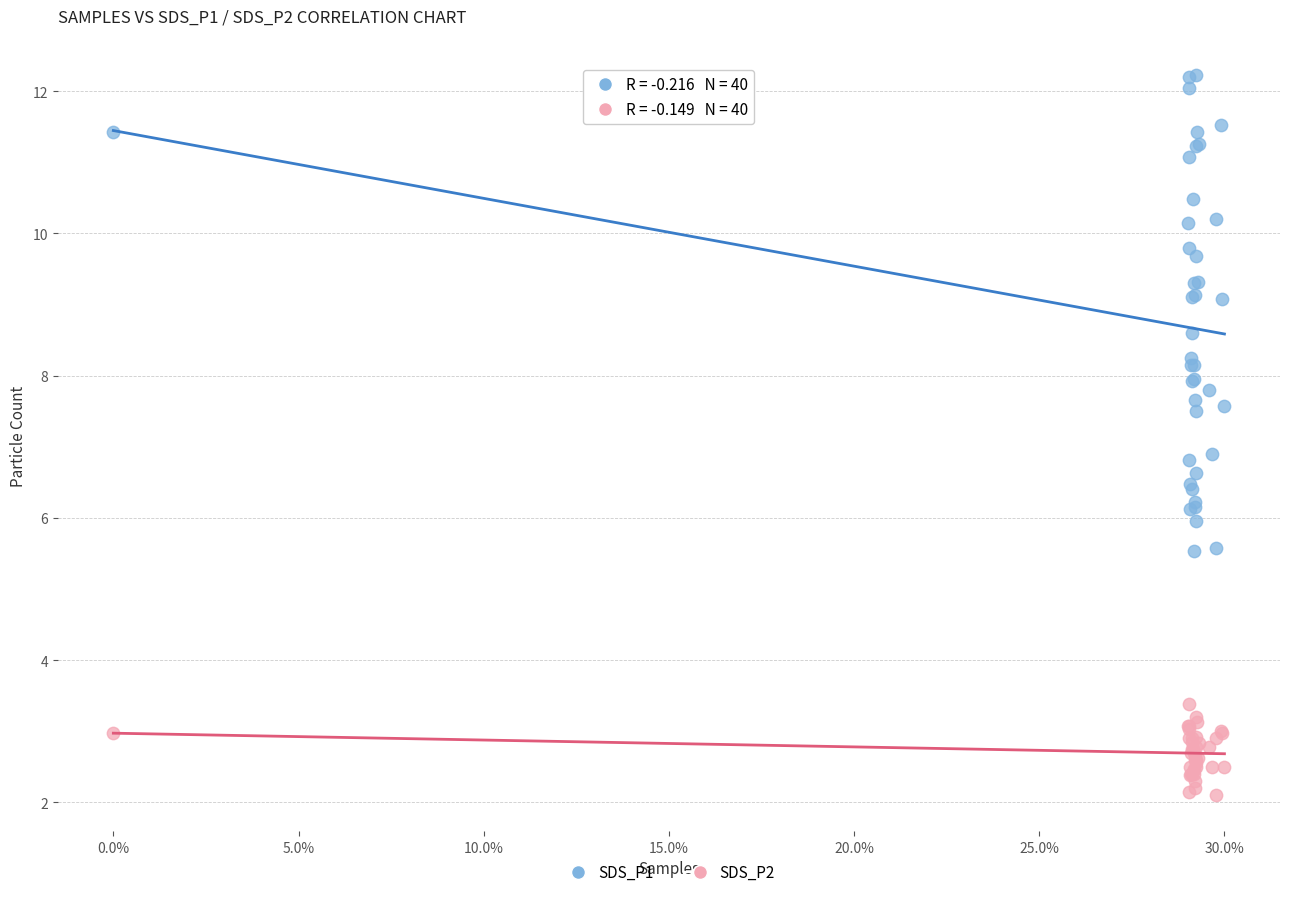

Which series reaches the minimum Y coordinate?

SDS_P2